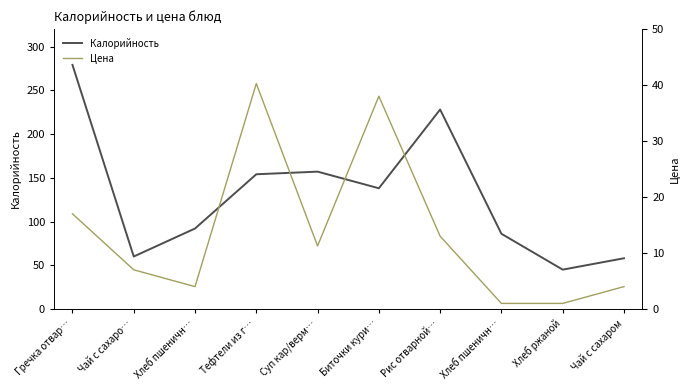

List the series in order of their overall mean, lowest first.

Цена, Калорийность